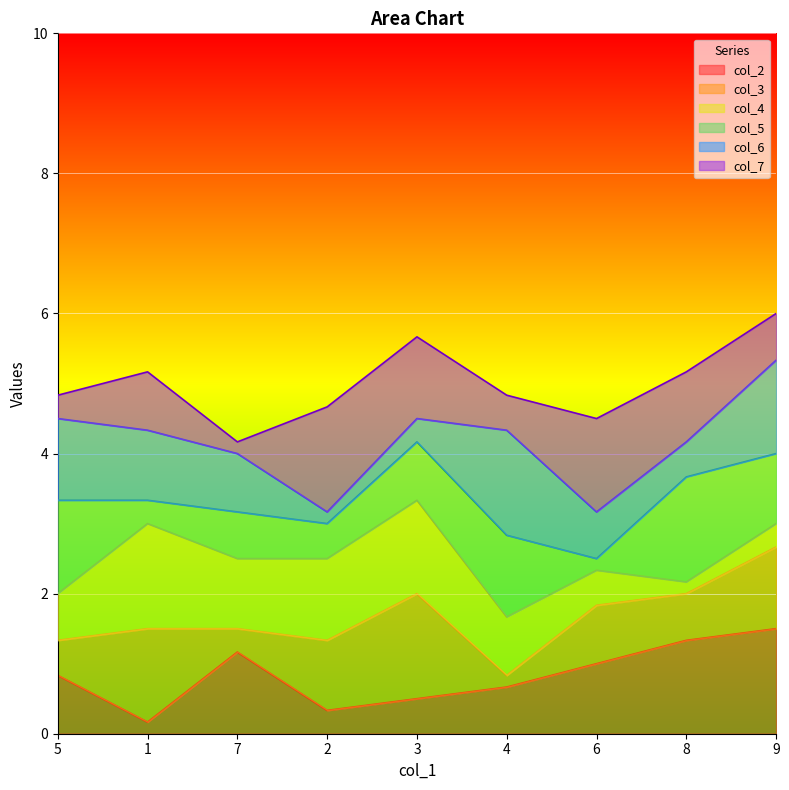

What is the total value across all series at 5?

4.8